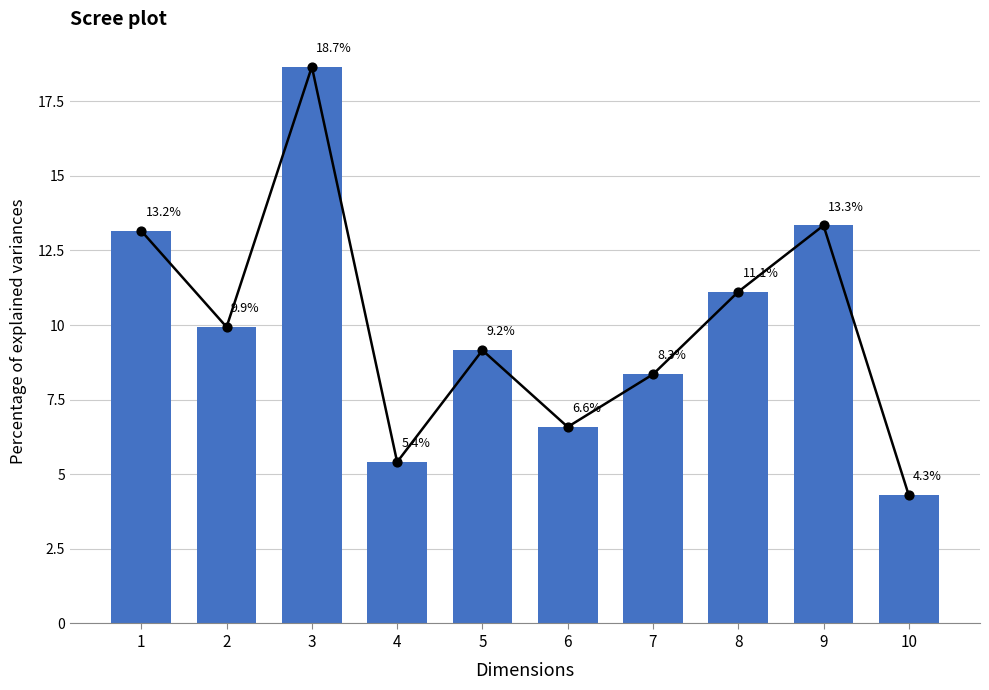

Which has a higher value, 7 or 4?

7